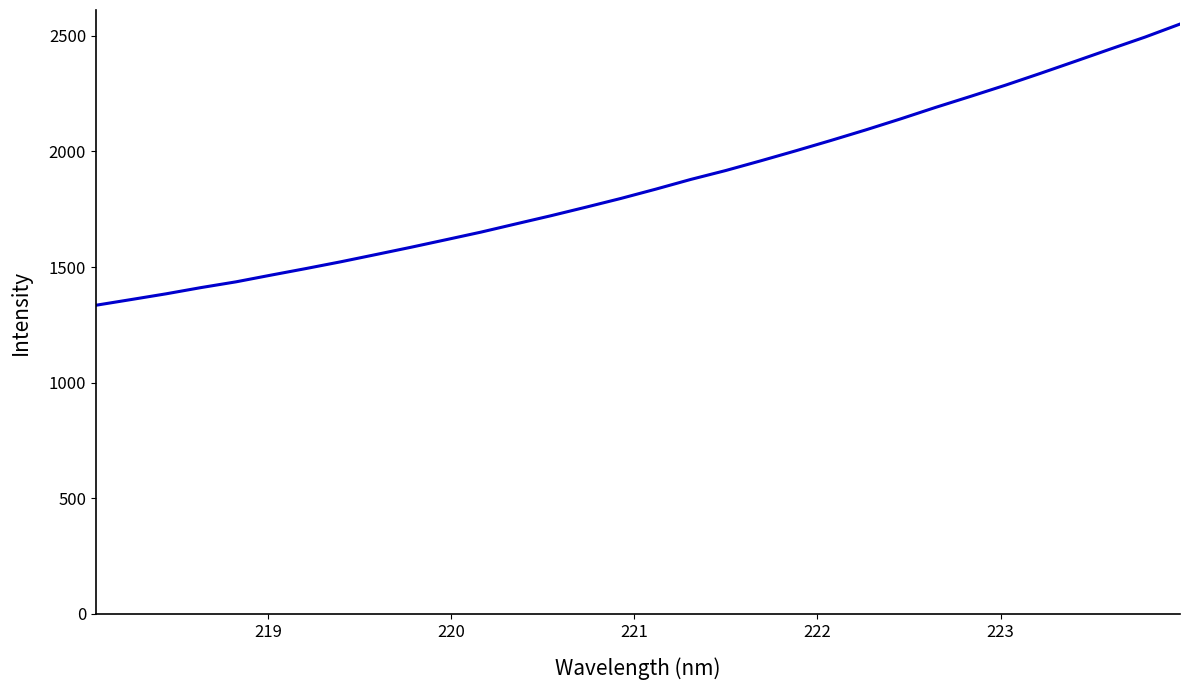

What is the difference between the maximum and minimum values?

1216.0